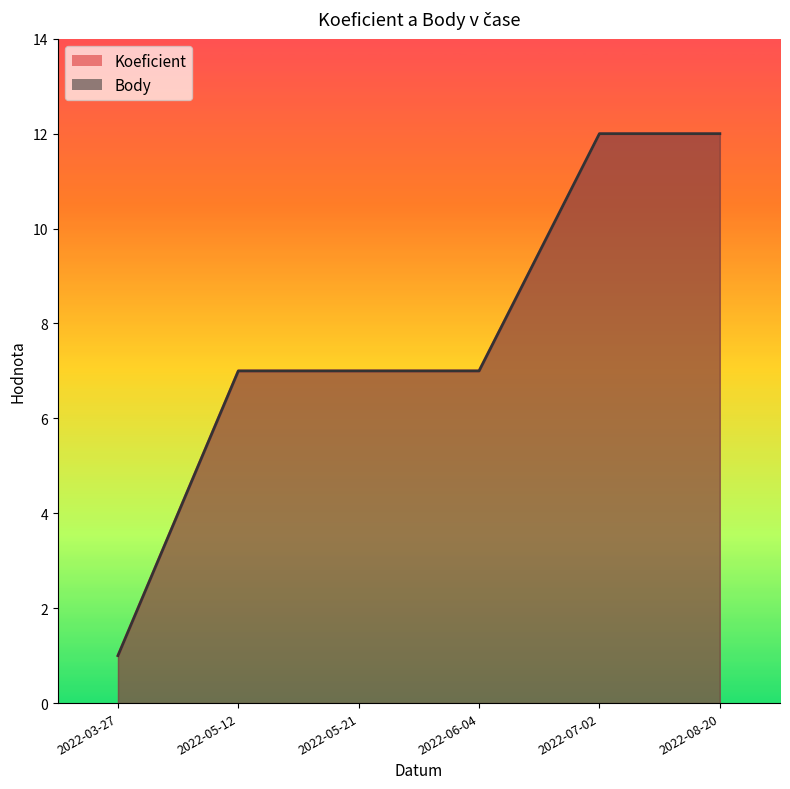

Which series has the largest range (max minus min)?

Koeficient